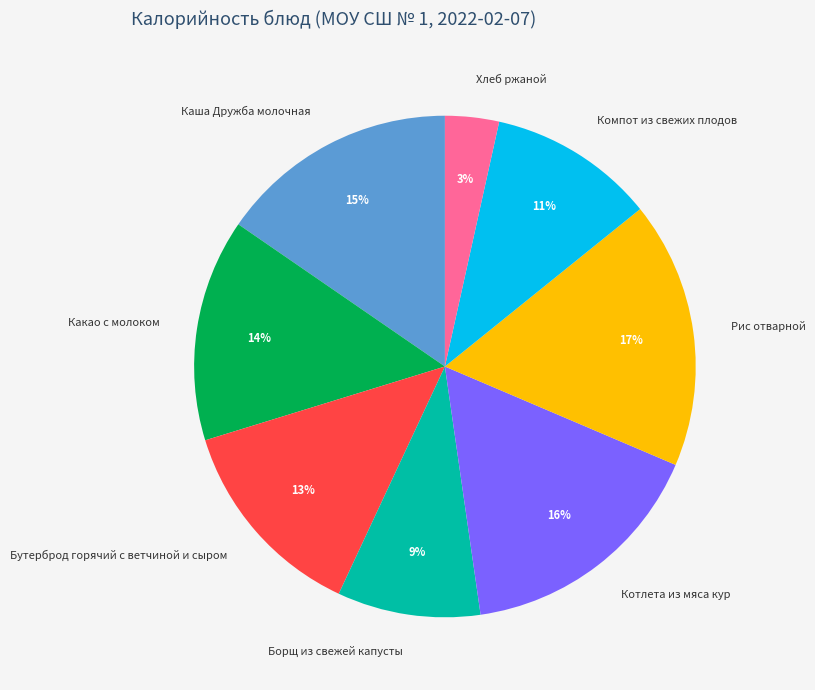

Count the number of slices in the pie.

8